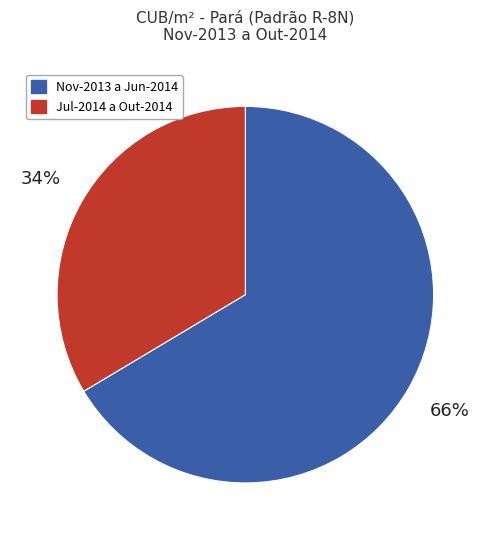

Does any single category account for the majority?

Yes